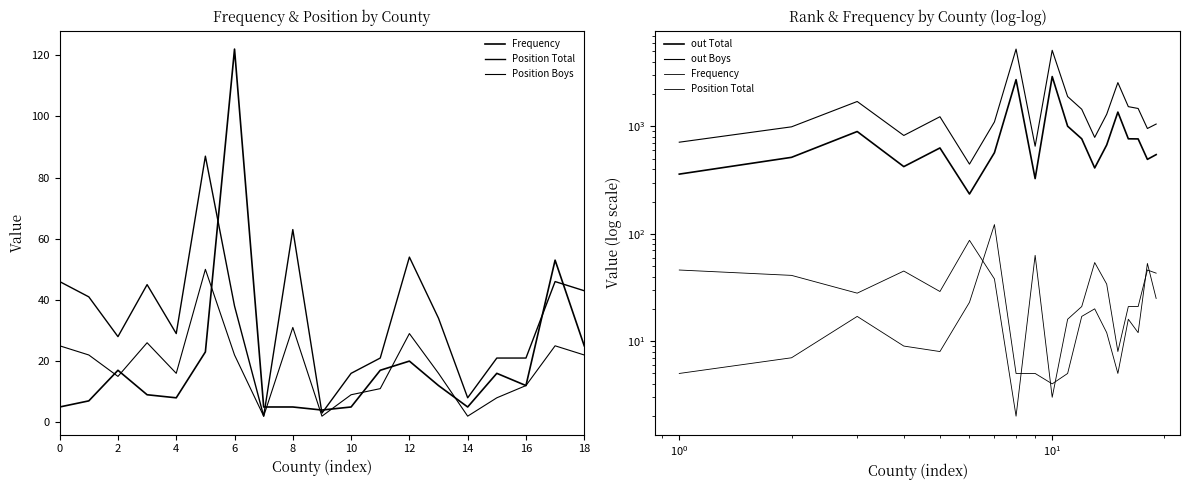

The out Boys series shows 625 at 13. True or false?

False